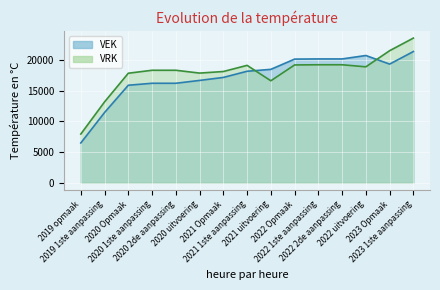

After their last crossing, which series has the higher values: VRK or VEK?

VRK